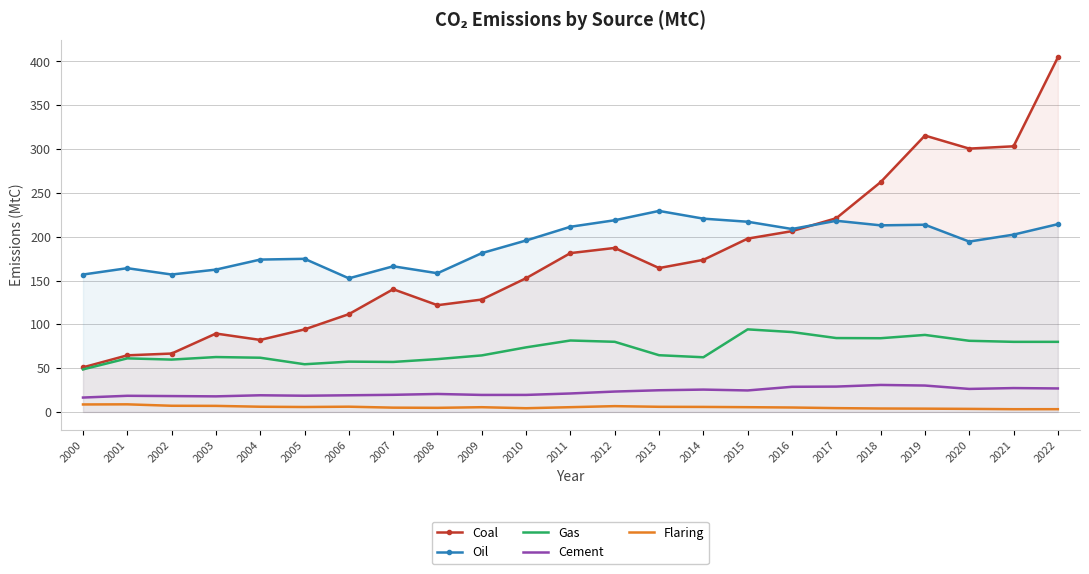

Reading left to right, extract all data points from this chart.

Coal: 2000=50.9	2001=64.6	2002=66.7	2003=89.5	2004=82.2	2005=94.2	2006=111.6	2007=140.1	2008=121.8	2009=128.3	2010=152.7	2011=181.3	2012=187.2	2013=164.2	2014=173.6	2015=197.8	2016=206.3	2017=221.1	2018=262.2	2019=315.4	2020=300.5	2021=303.2	2022=404.6
Oil: 2000=156.8	2001=164.1	2002=156.8	2003=162.4	2004=173.9	2005=174.8	2006=152.5	2007=166.2	2008=158.3	2009=181.3	2010=195.7	2011=211.3	2012=218.8	2013=229.4	2014=220.6	2015=217.1	2016=208.8	2017=218.2	2018=213.0	2019=213.7	2020=194.4	2021=202.3	2022=214.3
Gas: 2000=48.6	2001=61.2	2002=59.8	2003=62.7	2004=61.9	2005=54.5	2006=57.4	2007=57.1	2008=60.3	2009=64.5	2010=73.7	2011=81.6	2012=80.1	2013=64.8	2014=62.4	2015=94.3	2016=91.2	2017=84.3	2018=84.1	2019=87.9	2020=81.2	2021=80.0	2022=80.0
Cement: 2000=16.4	2001=18.5	2002=18.1	2003=17.8	2004=19.0	2005=18.5	2006=19.0	2007=19.6	2008=20.5	2009=19.4	2010=19.5	2011=21.1	2012=23.3	2013=24.8	2014=25.5	2015=24.6	2016=28.7	2017=29.0	2018=30.8	2019=30.2	2020=26.3	2021=27.3	2022=26.8
Flaring: 2000=8.6	2001=8.7	2002=7.1	2003=6.9	2004=6.0	2005=5.7	2006=6.0	2007=4.9	2008=4.7	2009=5.4	2010=4.3	2011=5.5	2012=6.6	2013=5.9	2014=5.8	2015=5.5	2016=5.1	2017=4.4	2018=3.9	2019=3.8	2020=3.5	2021=3.1	2022=3.2